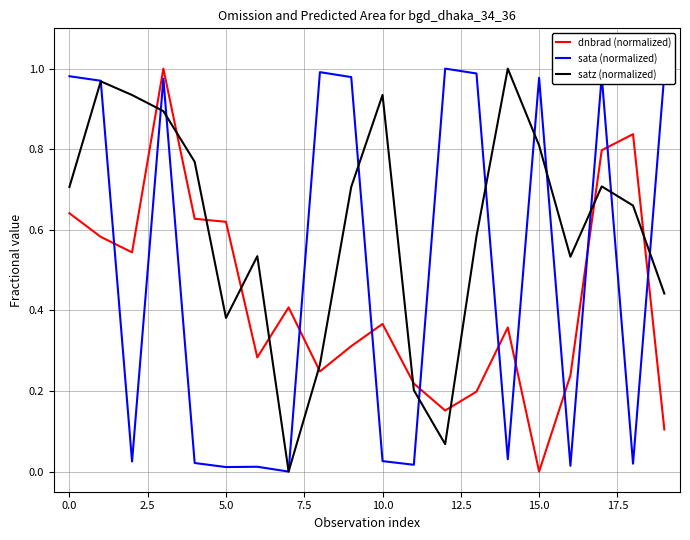

How many intersections are there between dnbrad (normalized) and sata (normalized)?

10